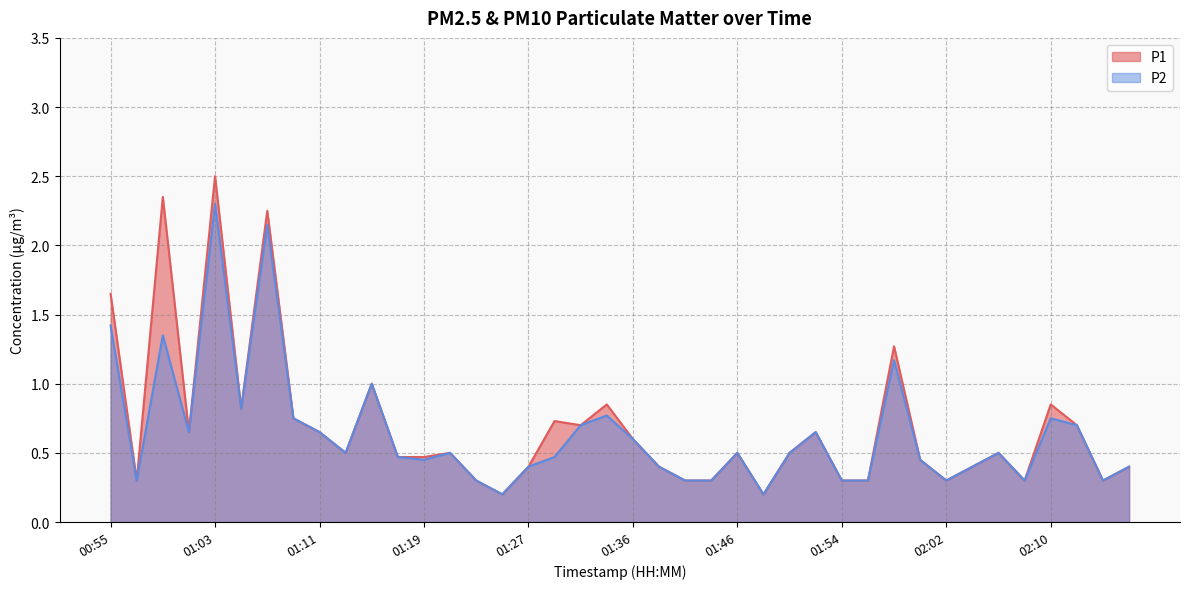

True or false: P1 and P2 intersect in this chart.

False